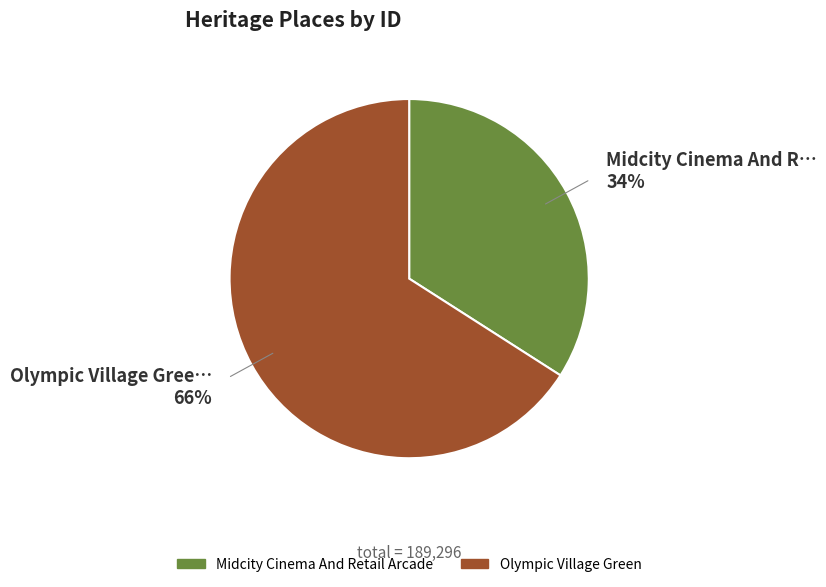

Rank the categories by value from lowest to highest.

Midcity Cinema And Retail Arcade, Olympic Village Green